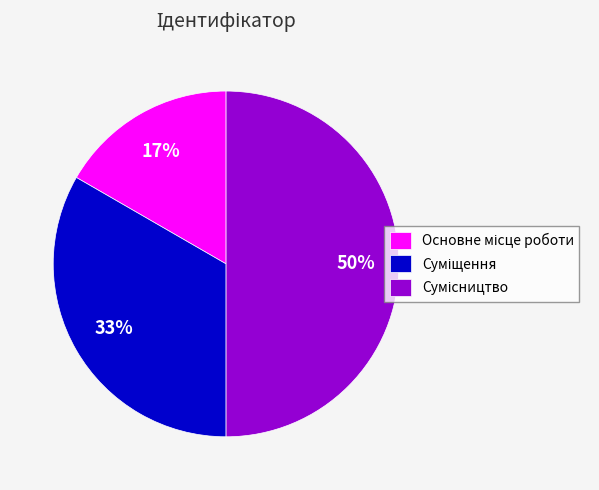

To the nearest percent, what is the difference between the largest and smallest slice percentages?

33%